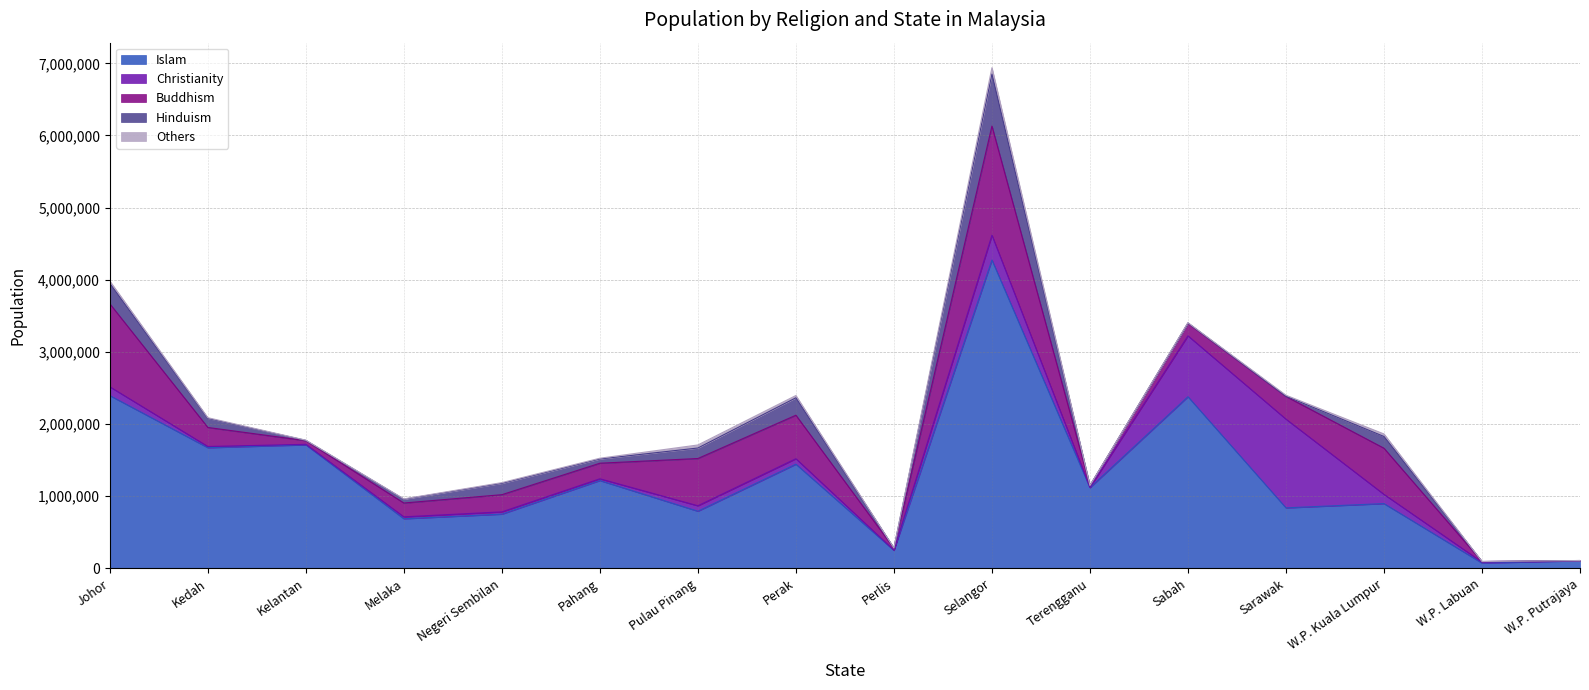

What are all the series names shown in the legend?

Islam, Christianity, Buddhism, Hinduism, Others